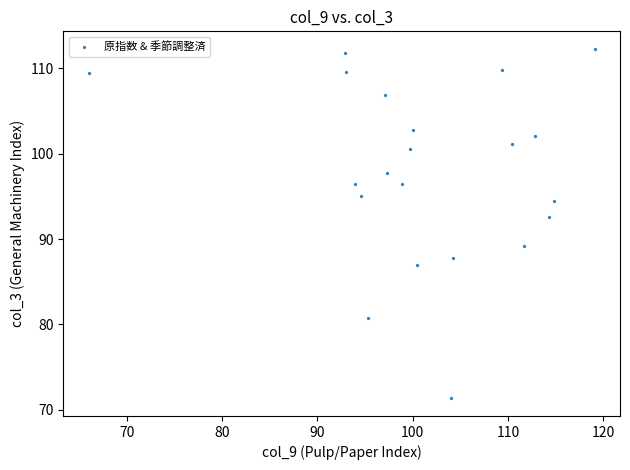

What is the range of Y values (max minus min)?

41.0